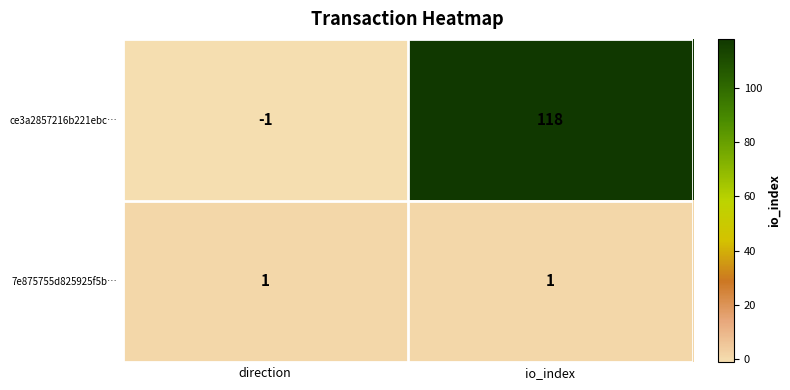

Is it true that 7e875755d825925f5b… equals 1 at io_index?

True